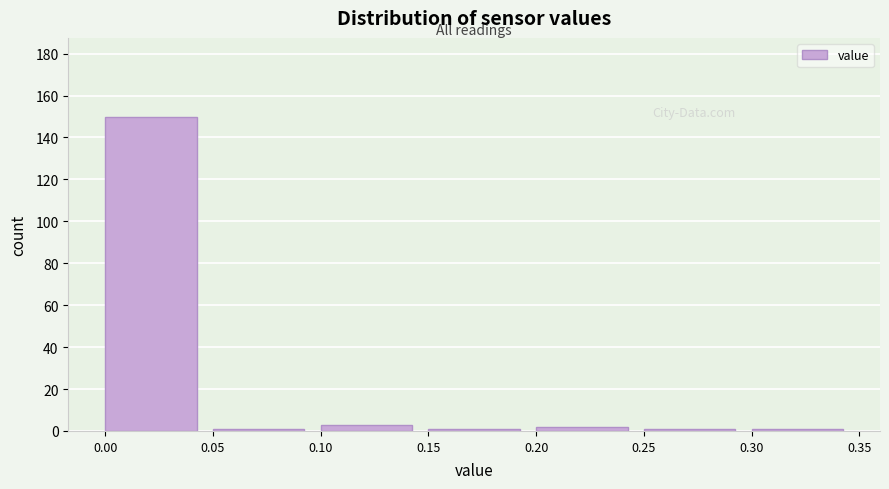

Reading left to right, list every bar in this chart as the range it spans on the x-axis followed by its height. The values are not printed on the chart, so give them approximately, as read against the axis.

0.00 to 0.05: 150
0.05 to 0.10: under 2
0.10 to 0.15: 4
0.15 to 0.20: under 2
0.20 to 0.25: 2
0.25 to 0.30: under 2
0.30 to 0.35: under 2